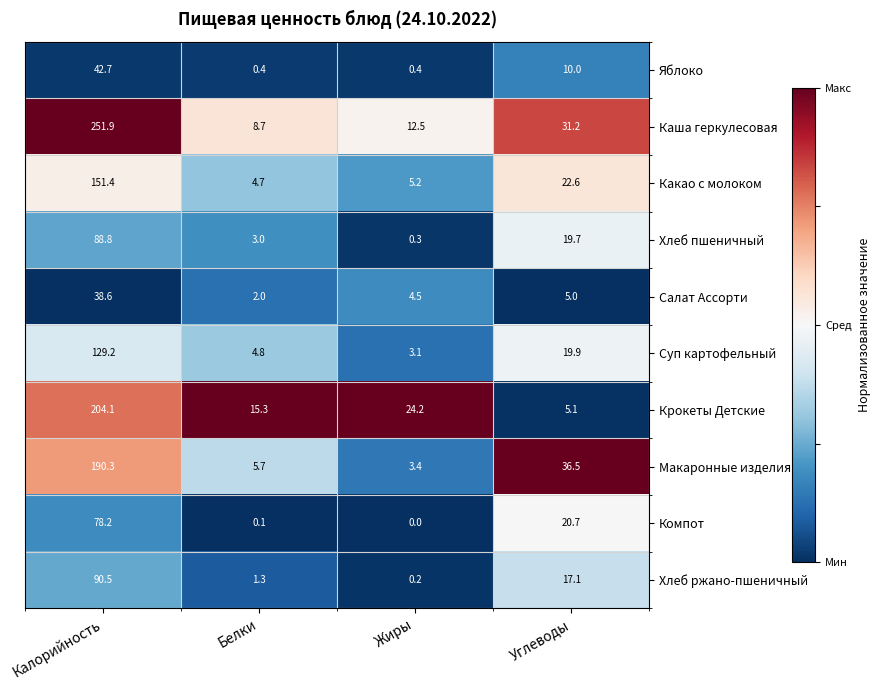

What is the sum of all Салат Ассорти values?

50.1